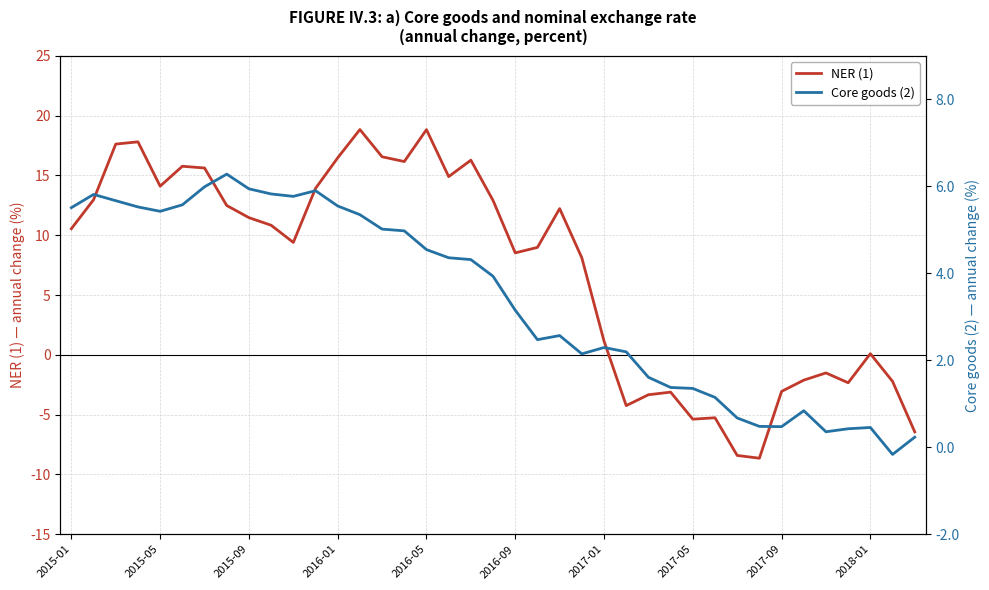

The value of NER (1) at 21 is 12.3. True or false?

False